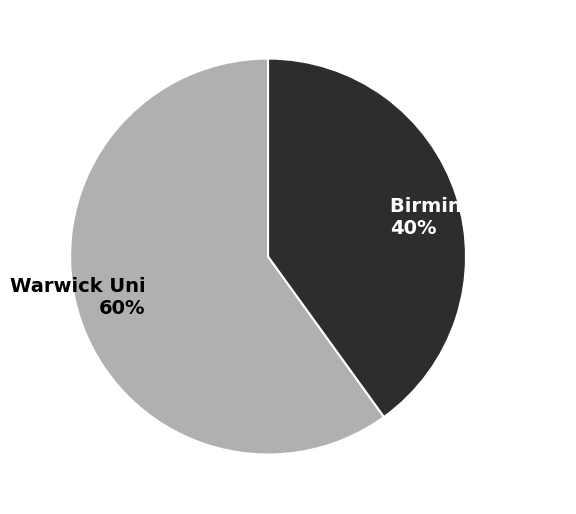

Which category has the biggest portion of the pie?

Warwick Uni